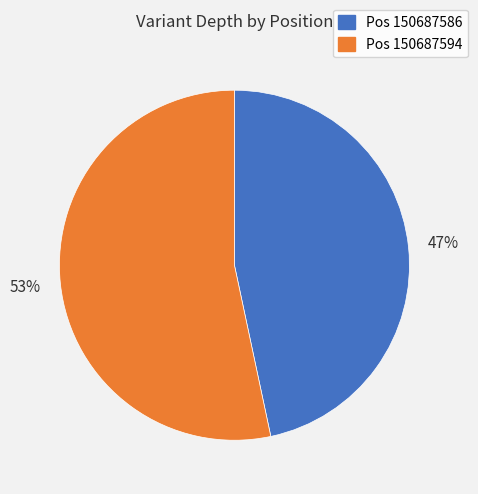

How many slices are in this pie chart?

2